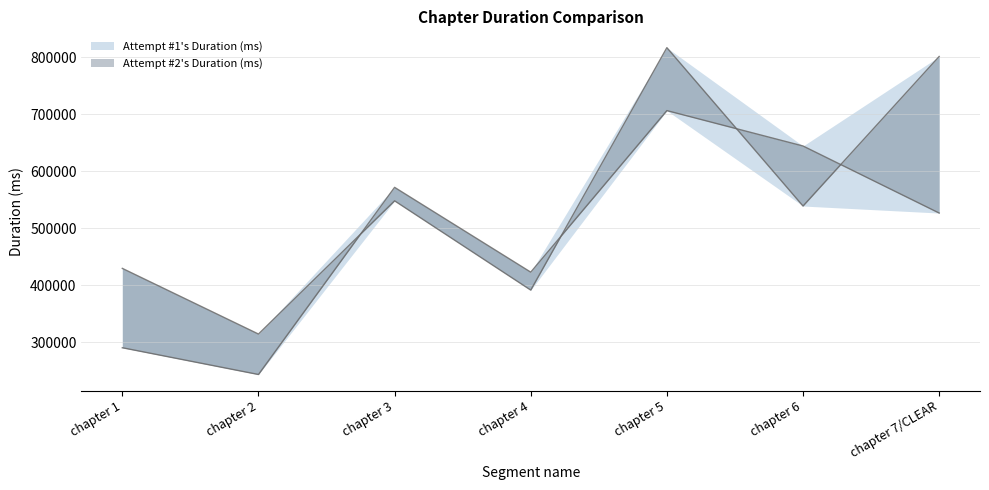

List the series in order of their overall mean, lowest first.

Attempt #2's Duration (ms), Attempt #1's Duration (ms)